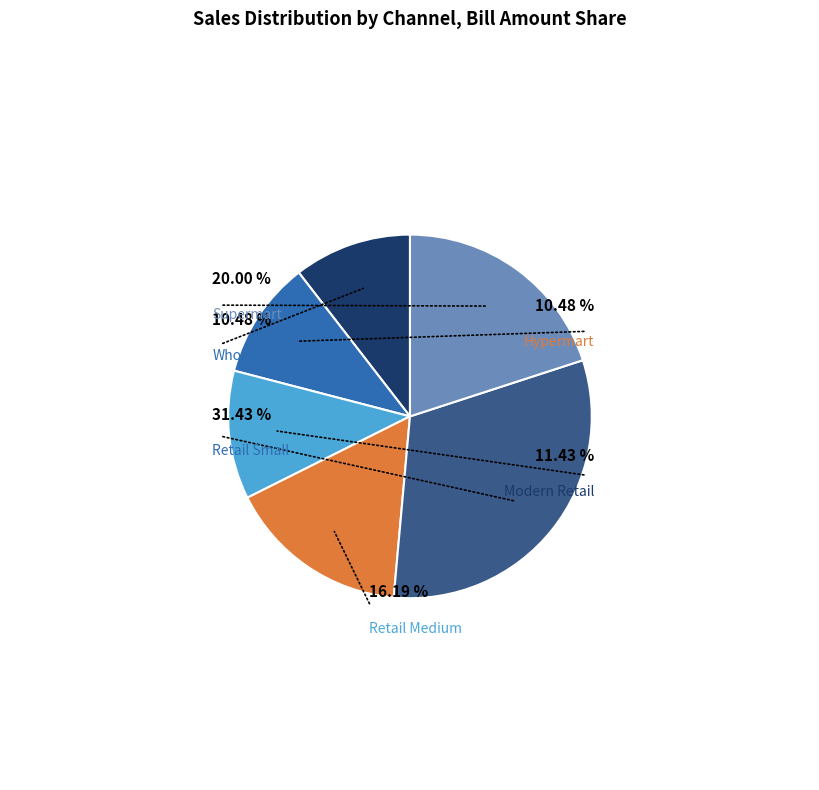

Is there a majority slice in this chart?

No